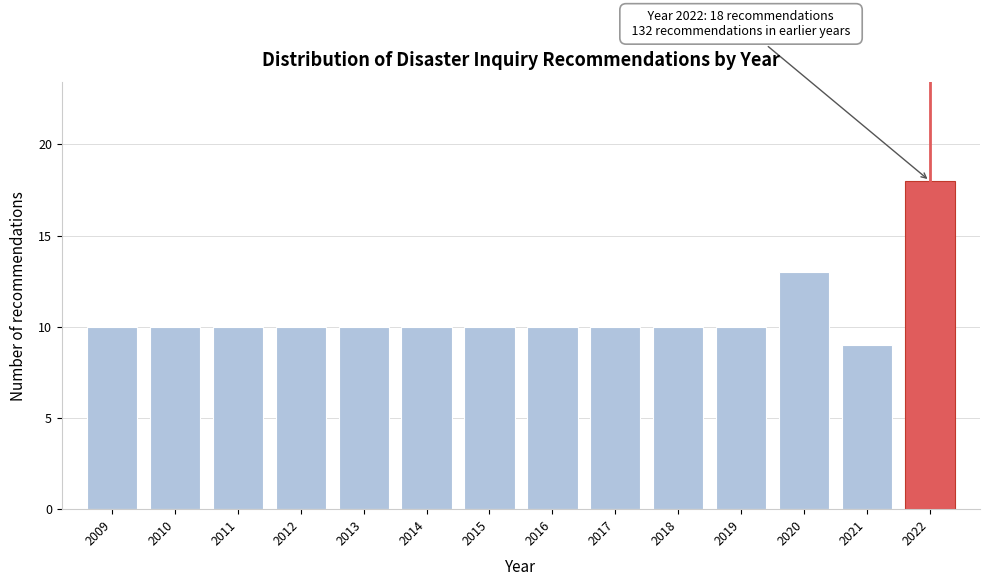

Reading right to left, extract all data points from this chart.

2022=18	2021=9	2020=13	2019=10	2018=10	2017=10	2016=10	2015=10	2014=10	2013=10	2012=10	2011=10	2010=10	2009=10